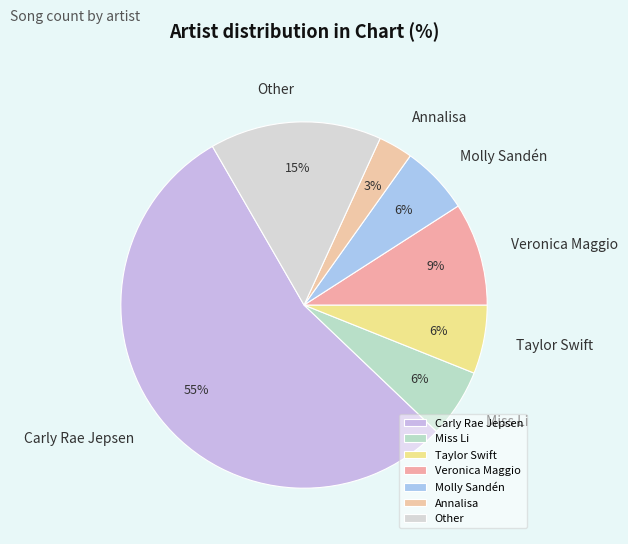

Does Carly Rae Jepsen represent more than half of the total?

Yes